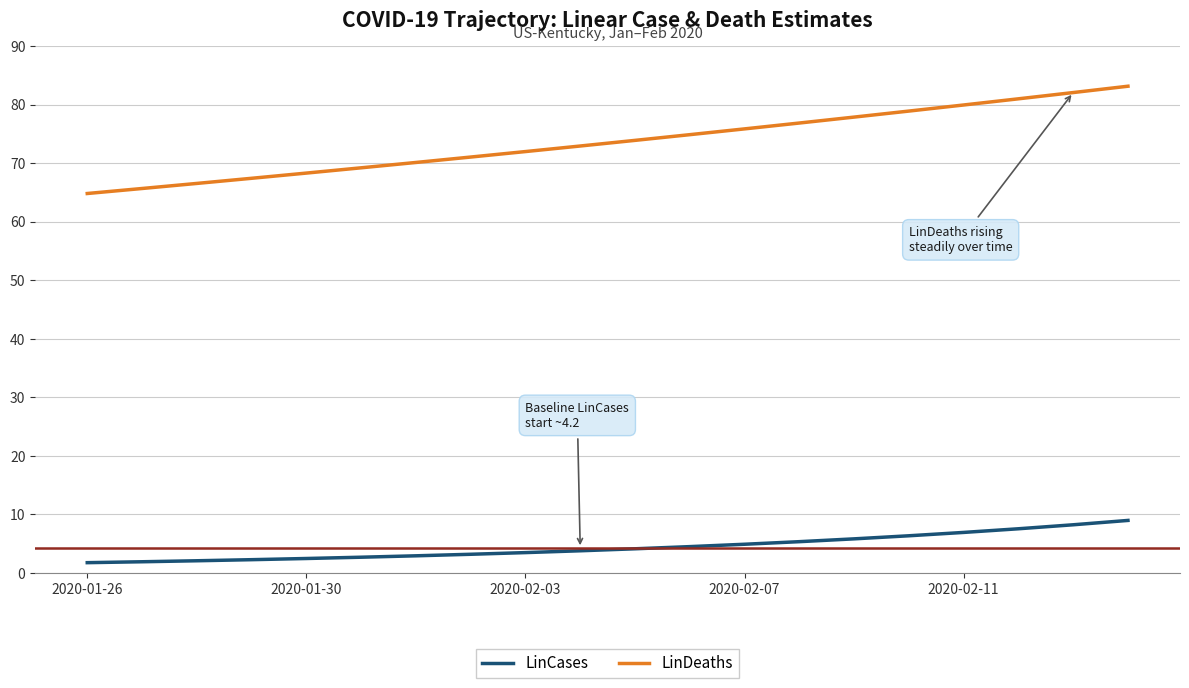

What is the difference between the maximum and minimum values in the LinDeaths series?

18.3